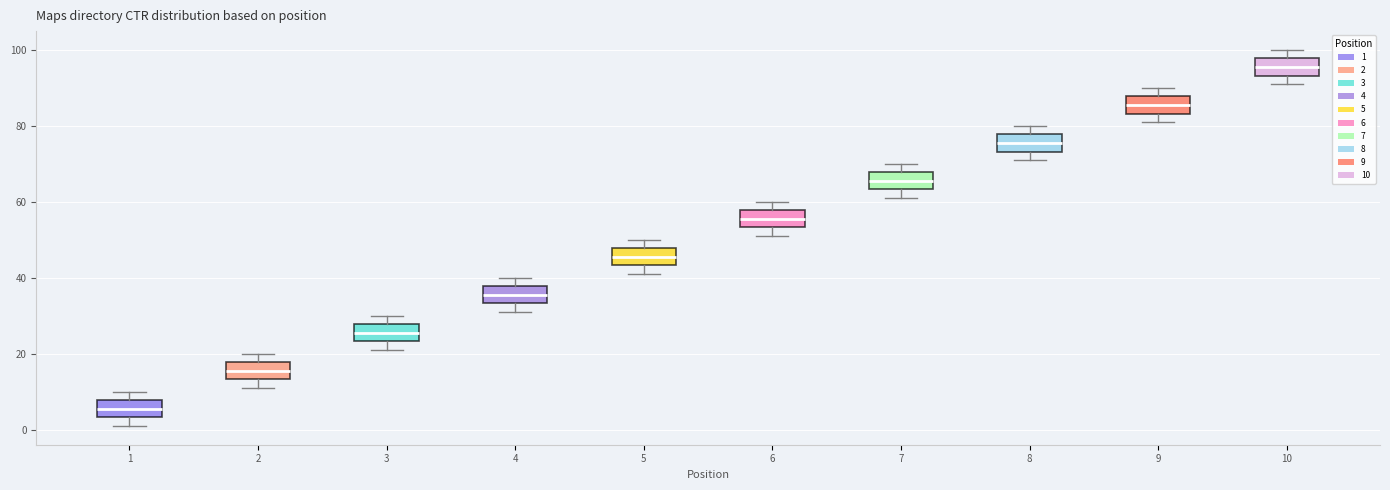

Where is the lower edge of the box at x = 3 on the y-axis? The values are not printed on the chart, so give them approximately, as read against the axis.

24